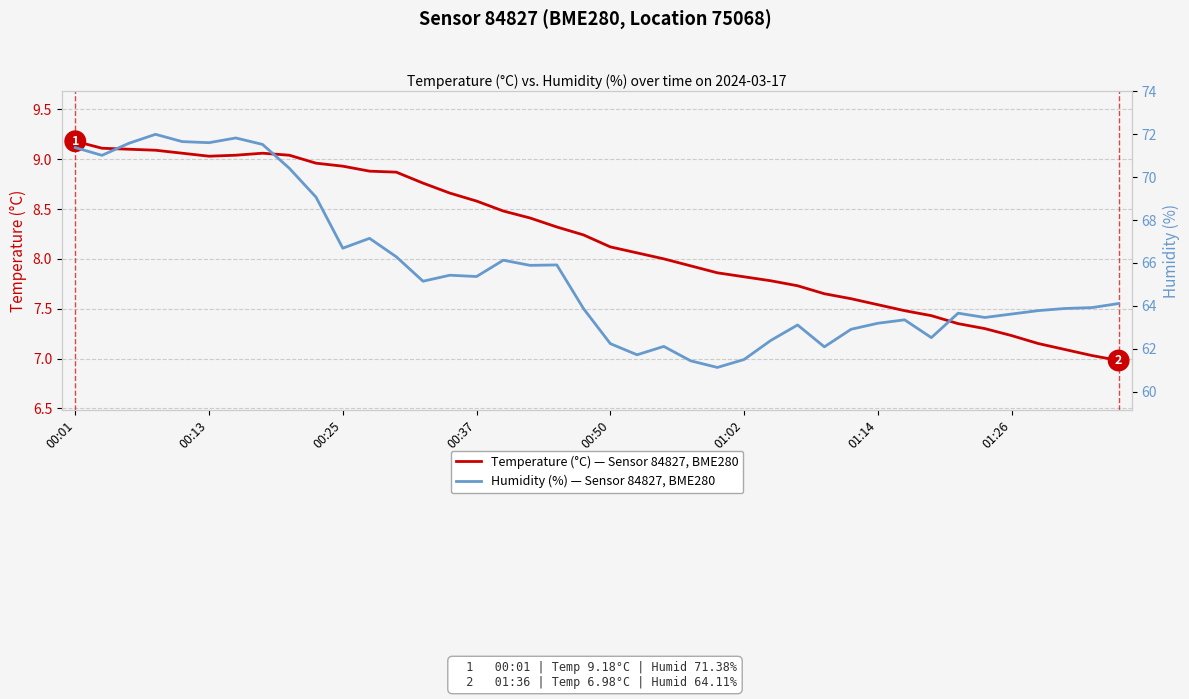

What is the maximum value for Temperature (°C) — Sensor 84827, BME280?

9.2